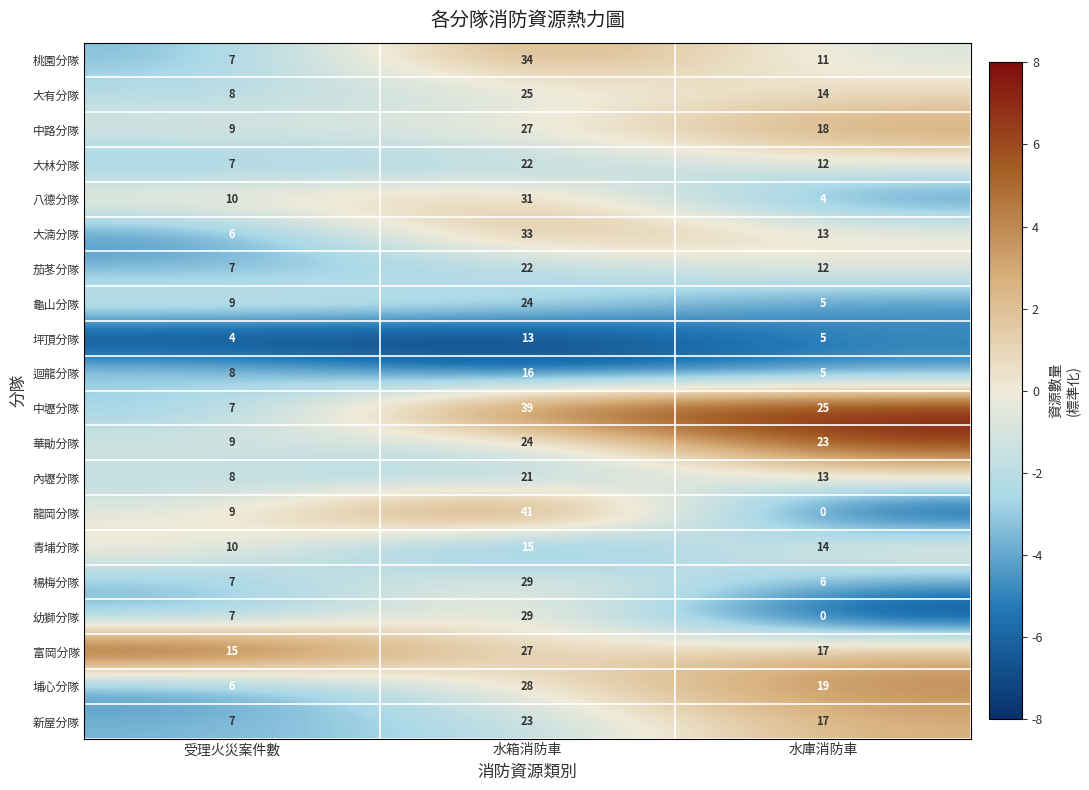

True or false: 幼獅分隊 has a value of 19 at 水箱消防車.

False